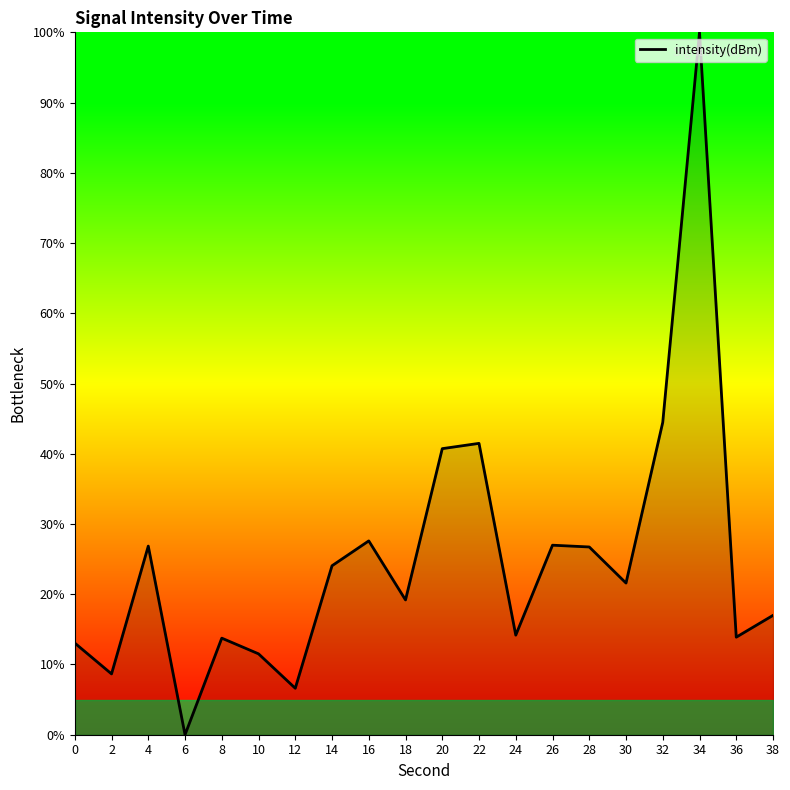

Reading right to left, what are all the values shown in this chart?

38=0.2	36=0.1	34=1.0	32=0.4	30=0.2	28=0.3	26=0.3	24=0.1	22=0.4	20=0.4	18=0.2	16=0.3	14=0.2	12=0.1	10=0.1	8=0.1	6=0.0	4=0.3	2=0.1	0=0.1